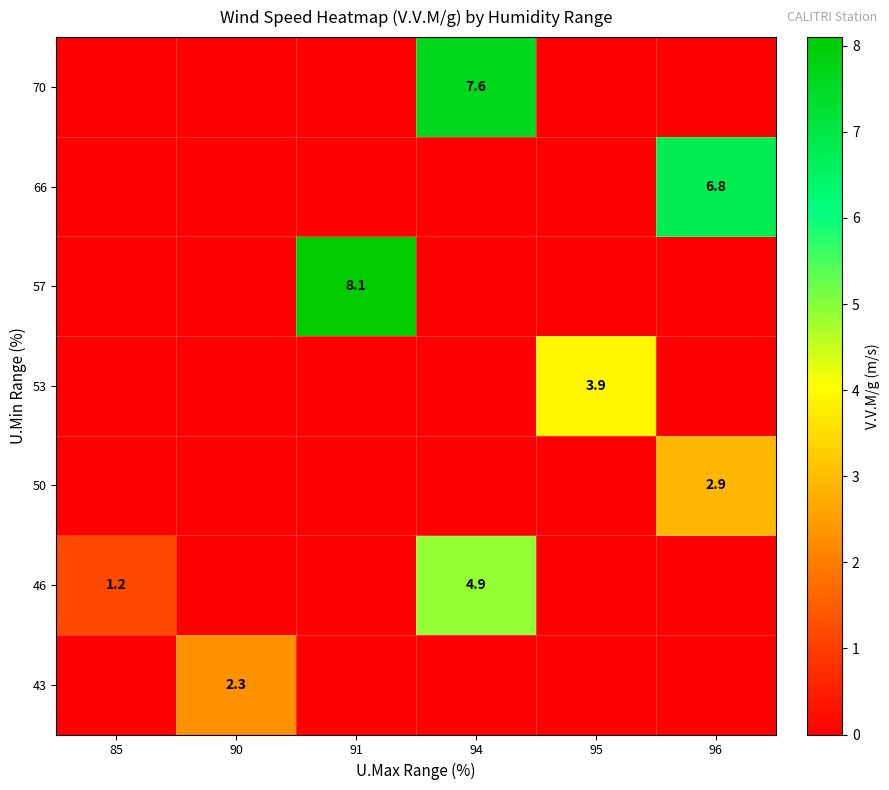

At which category is the sum across all series the highest?

94